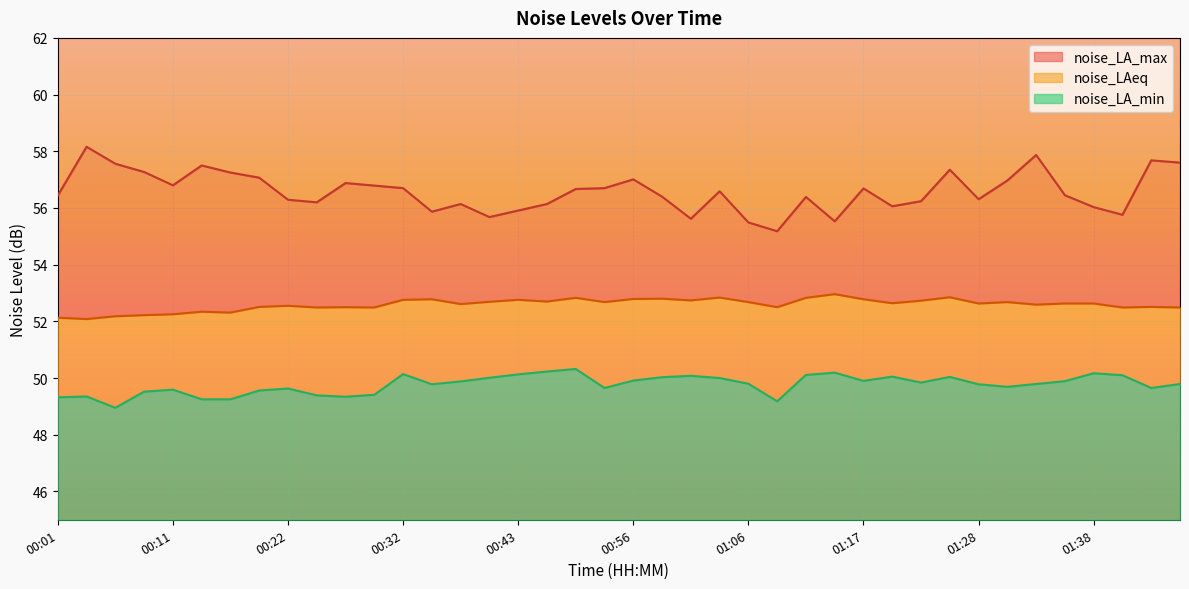

List the series in order of their peak value, lowest first.

noise_LA_min, noise_LAeq, noise_LA_max